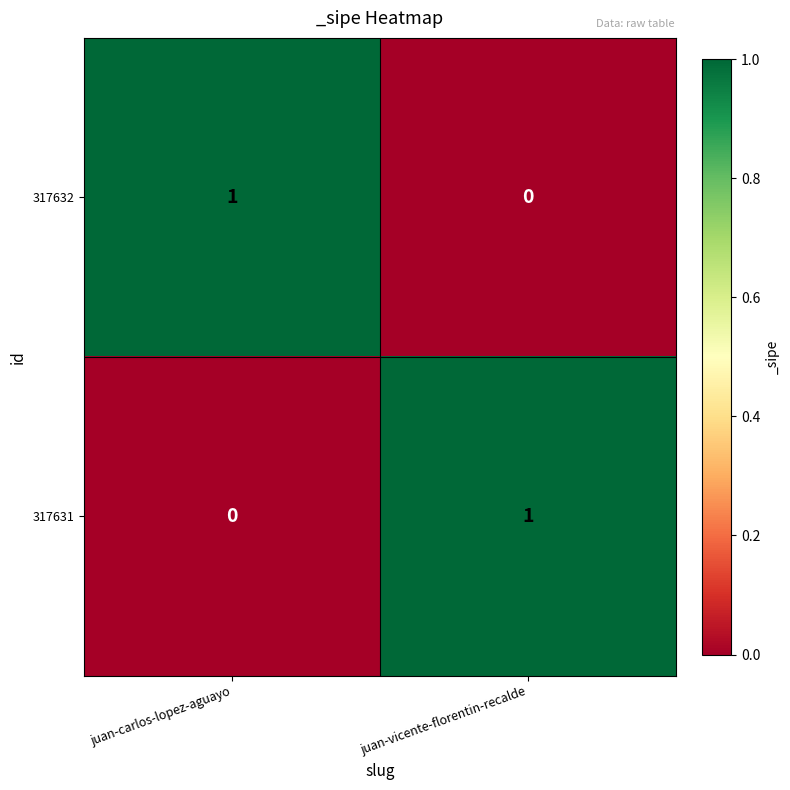

At how many categories does at least one series exceed 0?

2